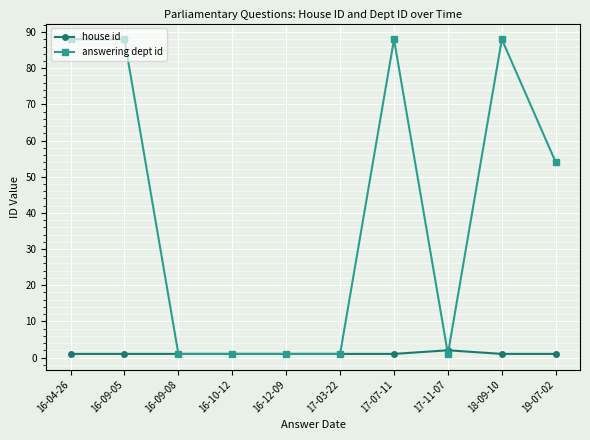

Which series changed the most between 17-11-07 and 18-09-10?

answering dept id